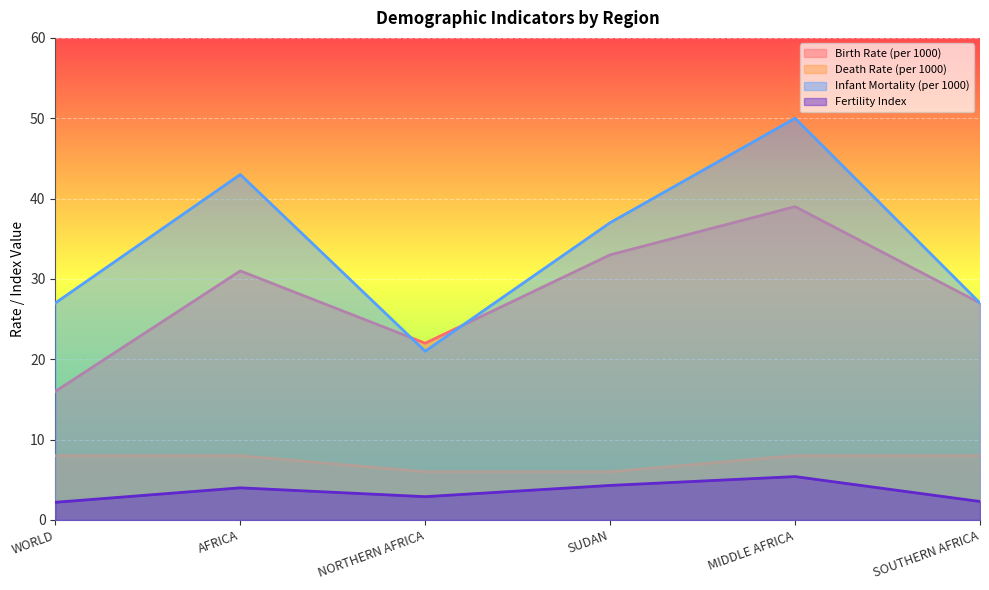

Does the chart display data point markers on the line(s)?

No